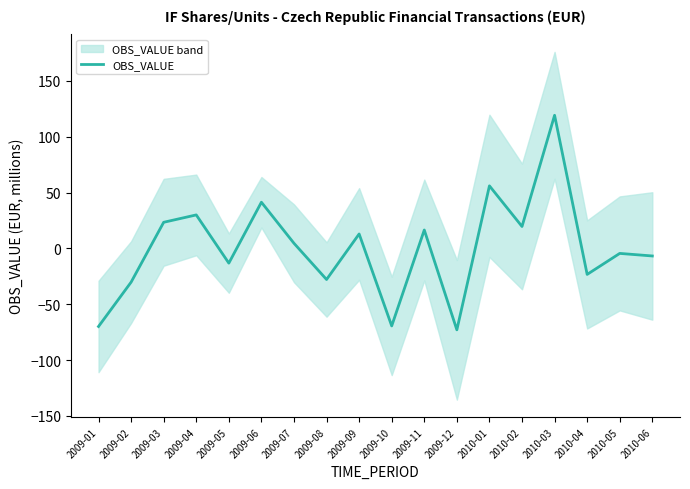

What is the label of the 16th point from the left?

2010-04